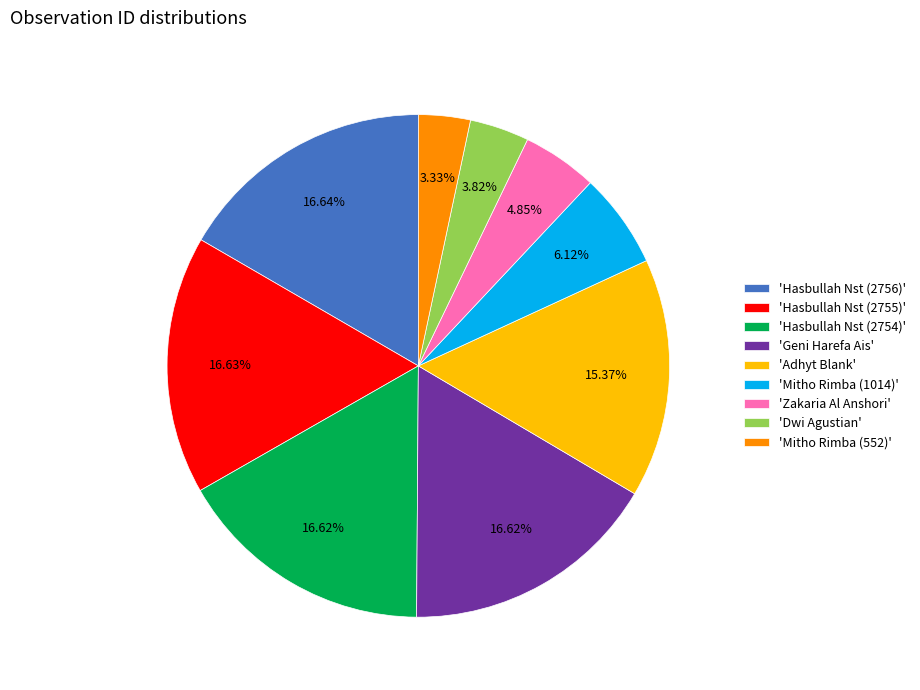

How many segments does this pie chart have?

9